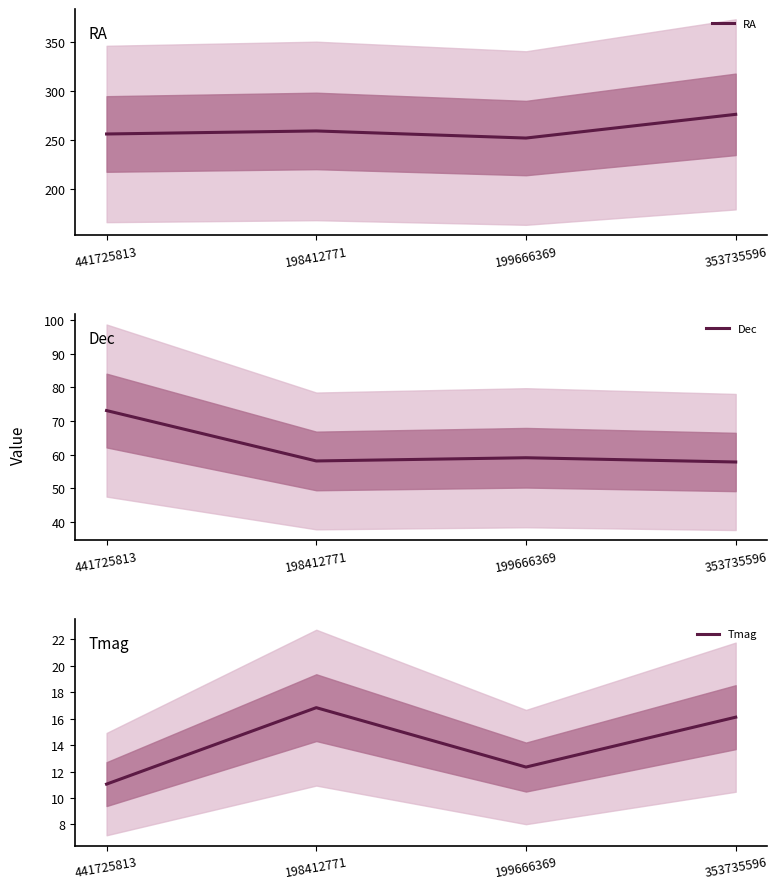

Which category has the lowest value in the Tmag series?

441725813